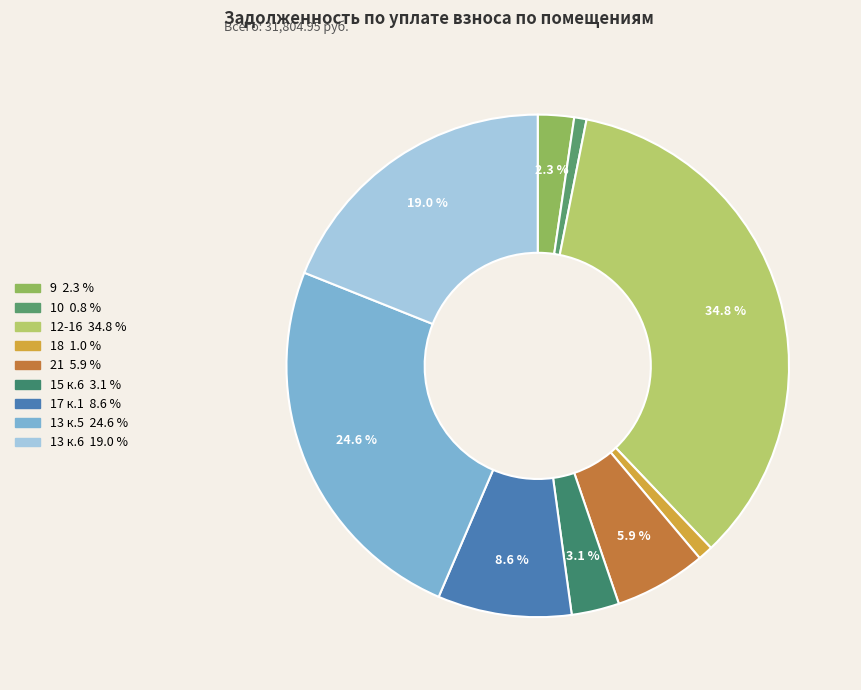

To the nearest percent, what is the average slice percentage?

11%